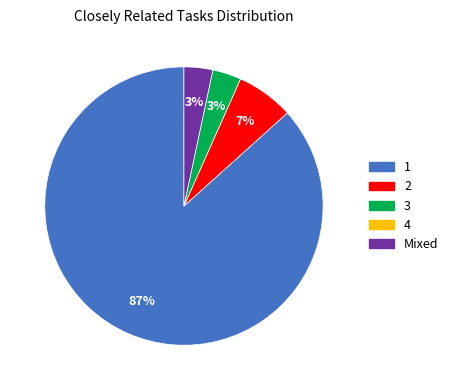

Does any single category account for the majority?

Yes